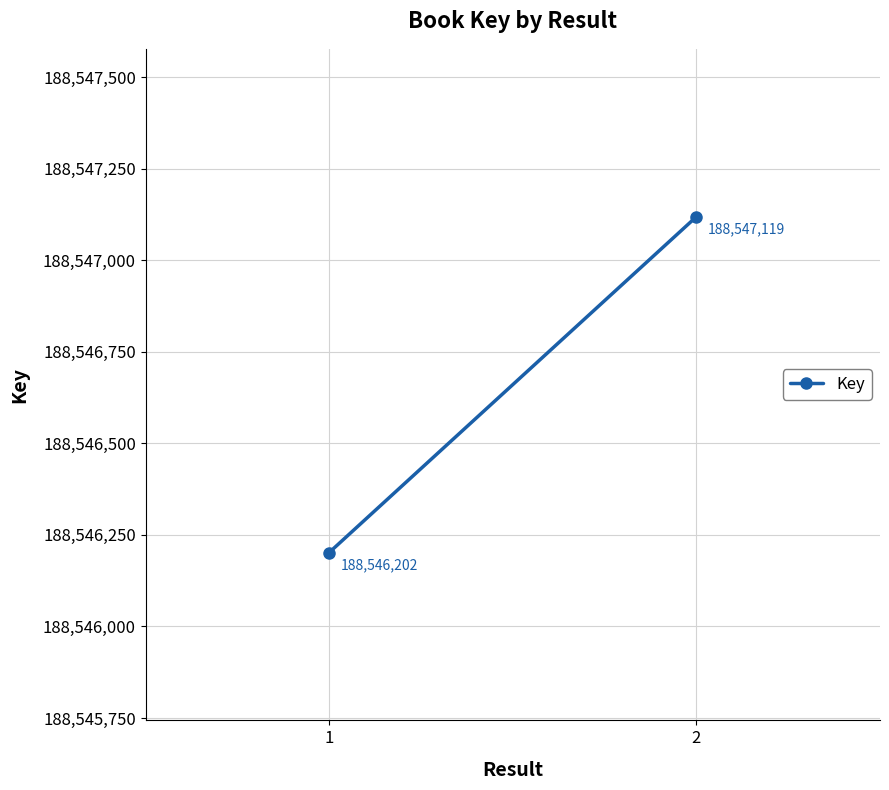

What is the sum of all values?

377093321